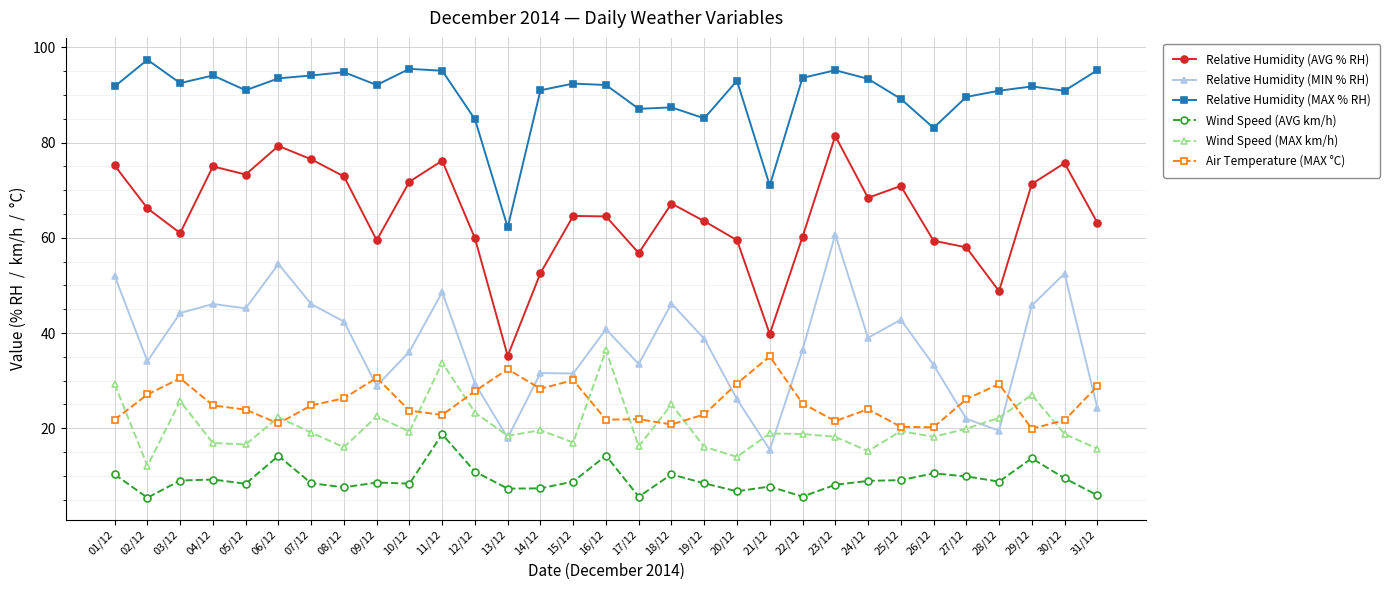

What is the total value across all series at 22/12?

239.8